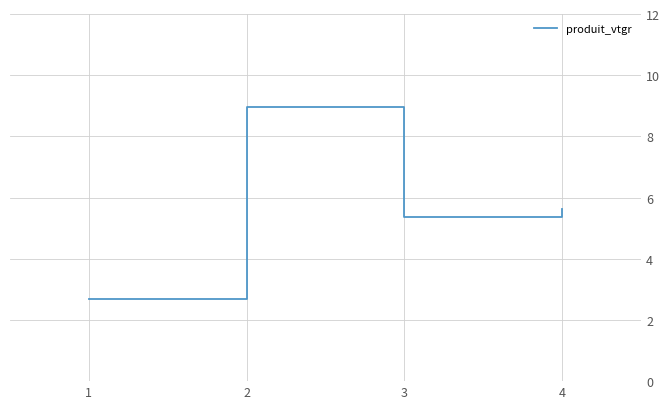

List the labels in order of value, largest first.

2, 4, 3, 1